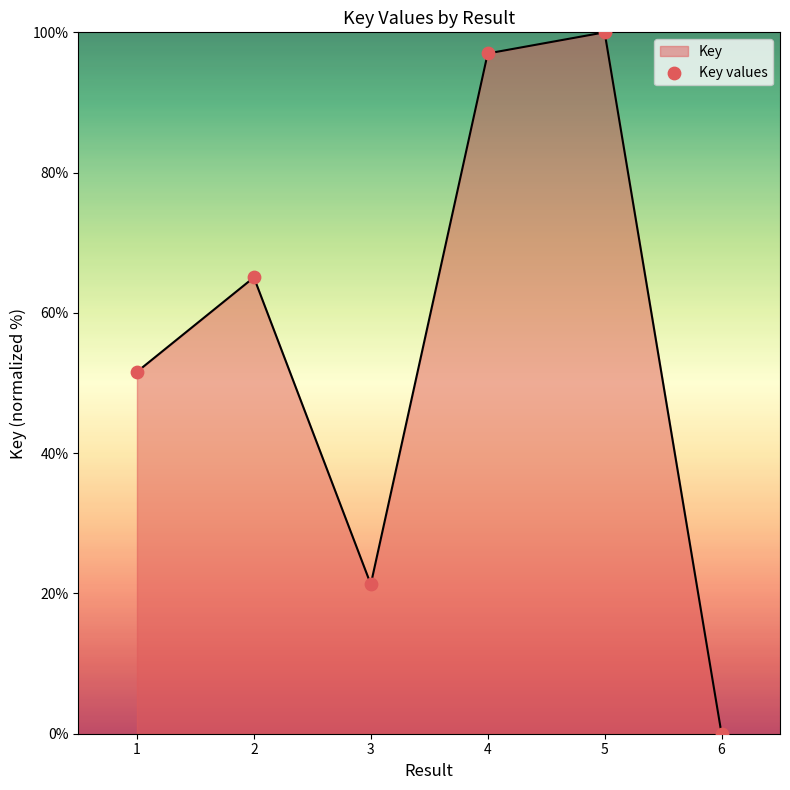

Which has a higher value, 5 or 2?

5